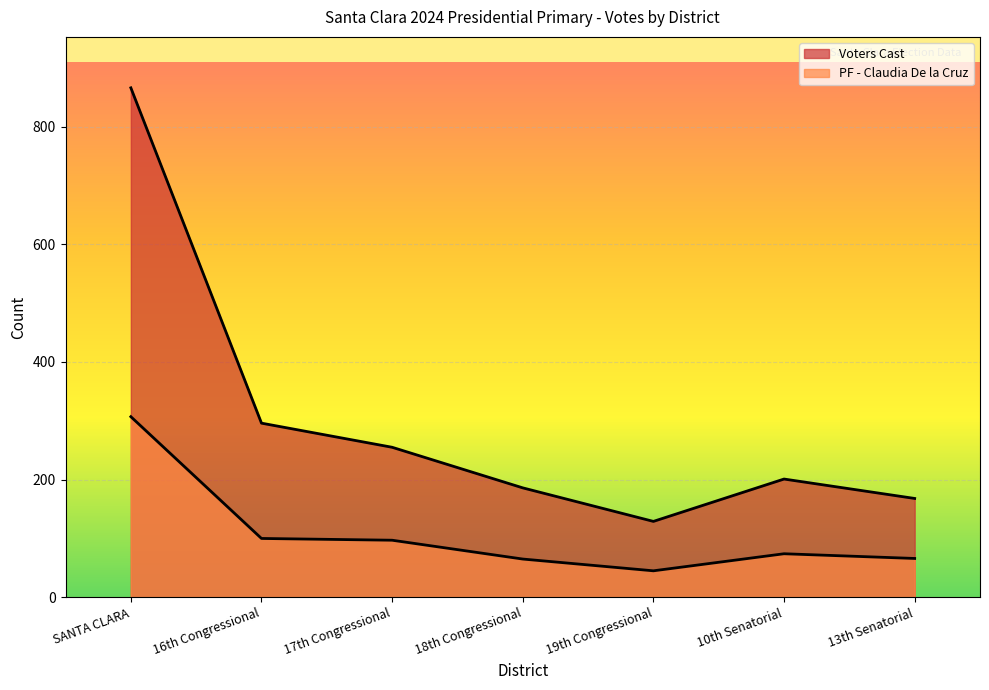

Rank the series by their average value, from highest to lowest.

Voters Cast, PF - Claudia De la Cruz